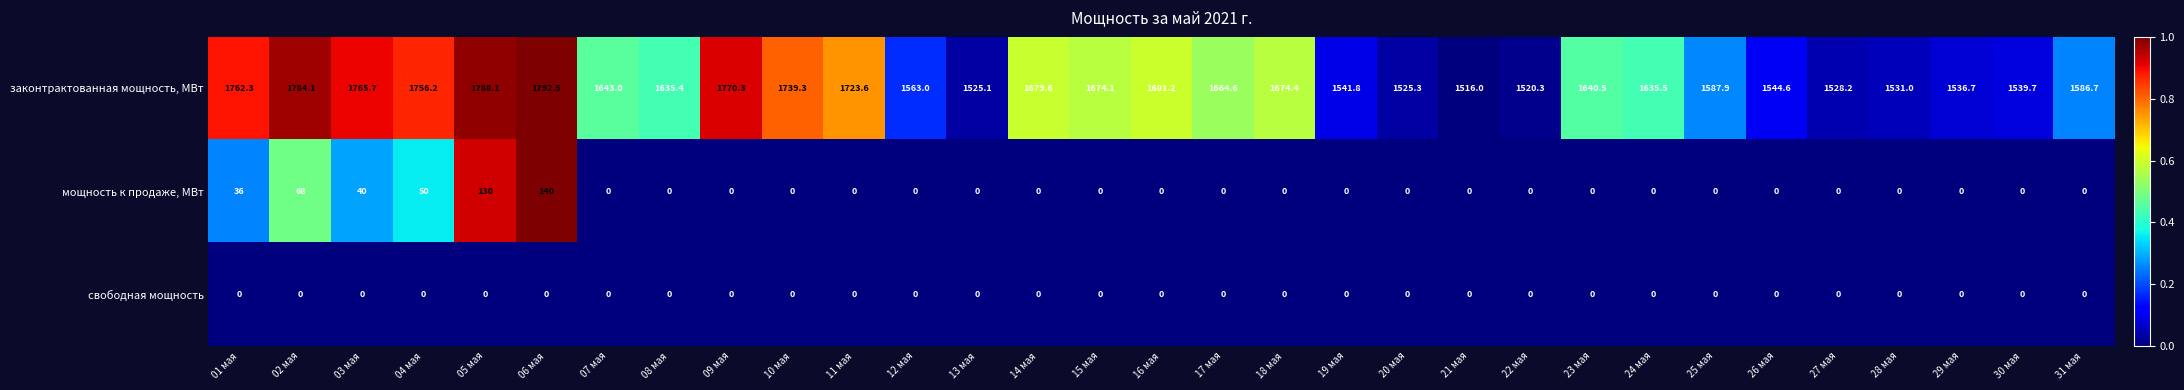

What is the total value across all series at 29 мая?

1536.7